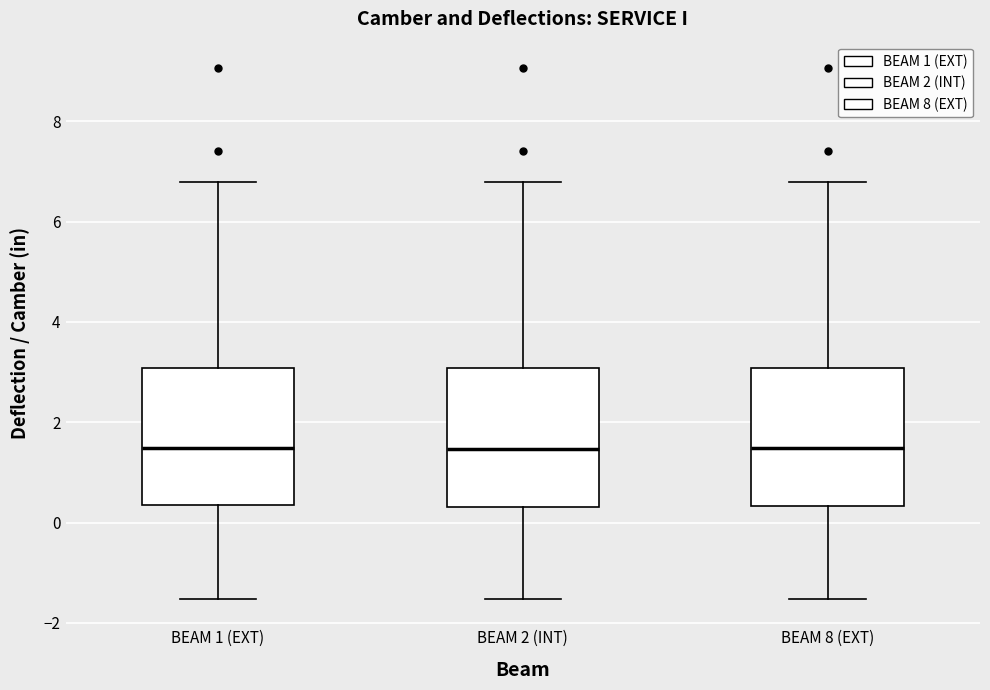

Reading left to right, read every box against the y-axis: the position of its median line, the range the box covers, and the ends of its whiskers. The values are not printed on the chart, so give them approximately, as read against the axis.

BEAM 1 (EXT): median 1.4, box 0.4 to 3.0, whiskers -1.6 to 6.8
BEAM 2 (INT): median 1.4, box 0.4 to 3.0, whiskers -1.6 to 6.8
BEAM 8 (EXT): median 1.4, box 0.4 to 3.0, whiskers -1.6 to 6.8